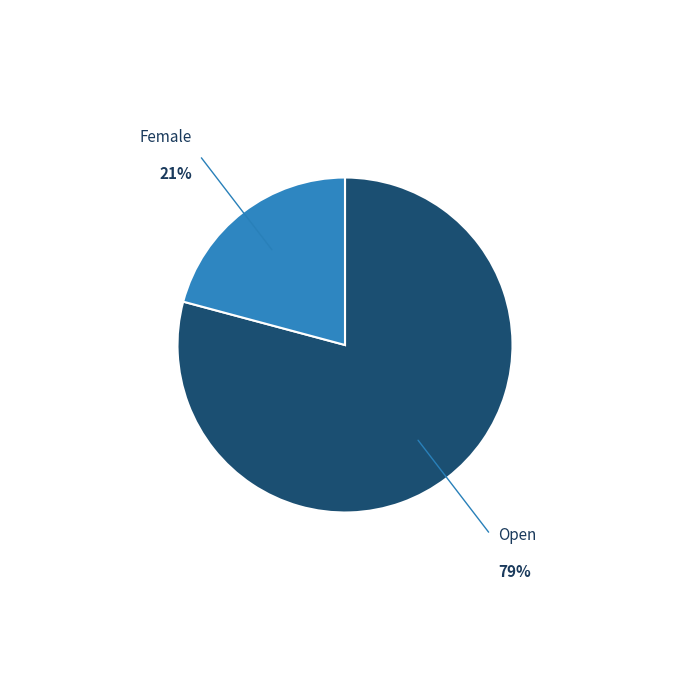

Is there a majority slice in this chart?

Yes